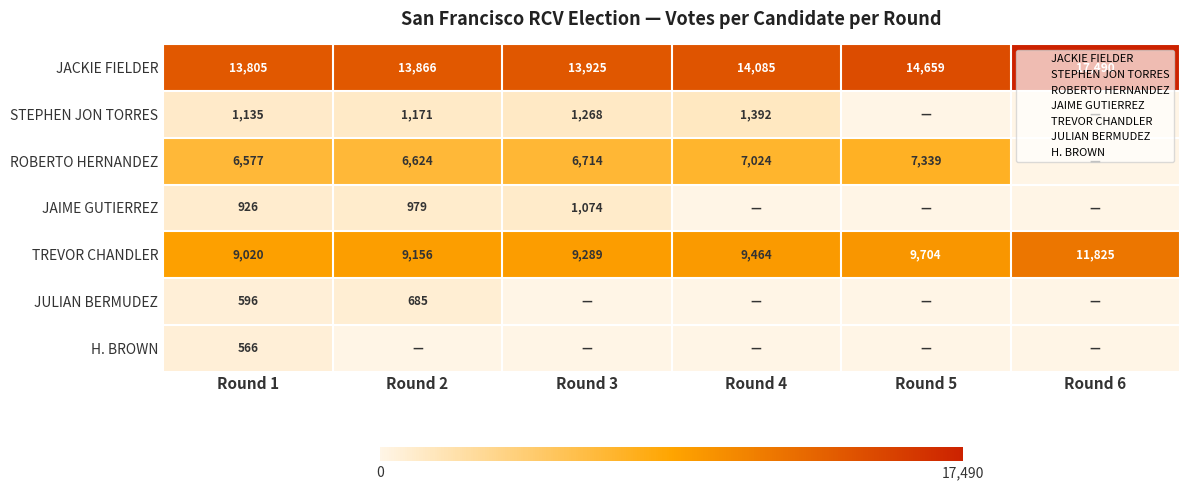

The value of H. BROWN at Round 4 is -231. True or false?

False